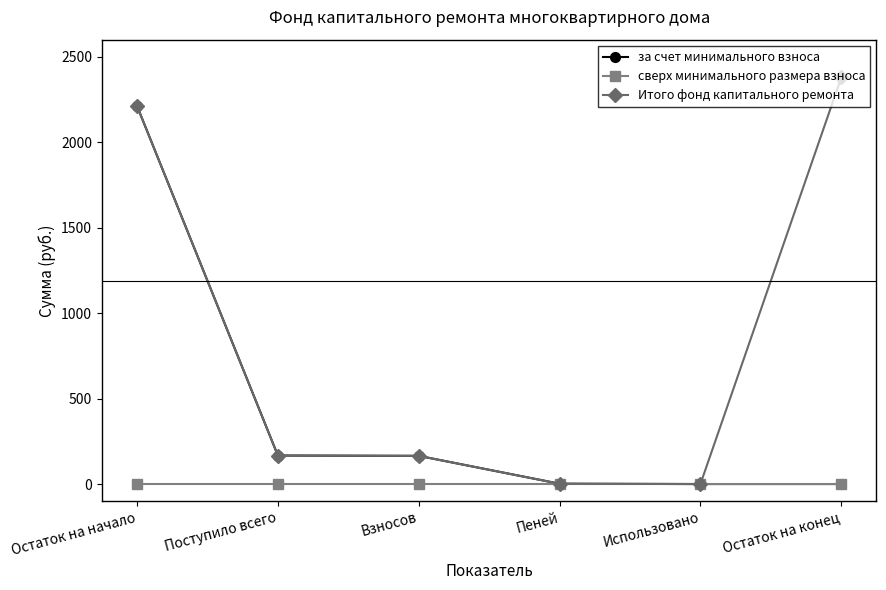

List the series in order of their peak value, highest first.

Итого фонд капитального ремонта, за счет минимального взноса, сверх минимального размера взноса